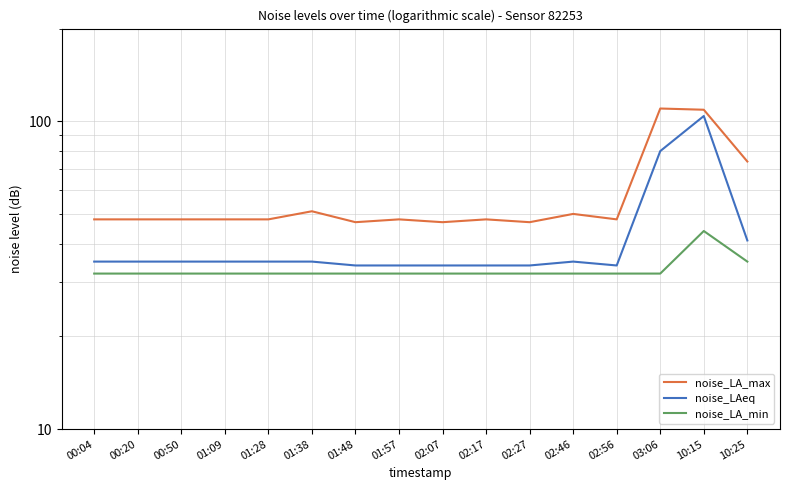

At which category does noise_LA_min reach its first local peak?

10:15